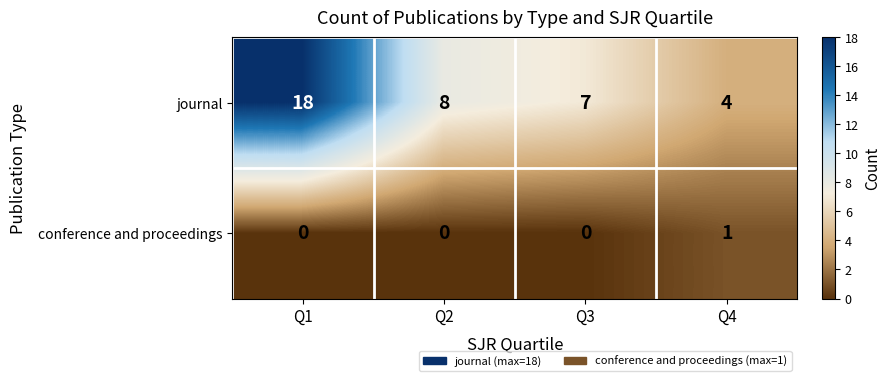

Reading left to right, list all the values displayed in this chart.

journal: Q1=18	Q2=8	Q3=7	Q4=4
conference and proceedings: Q1=0	Q2=0	Q3=0	Q4=1